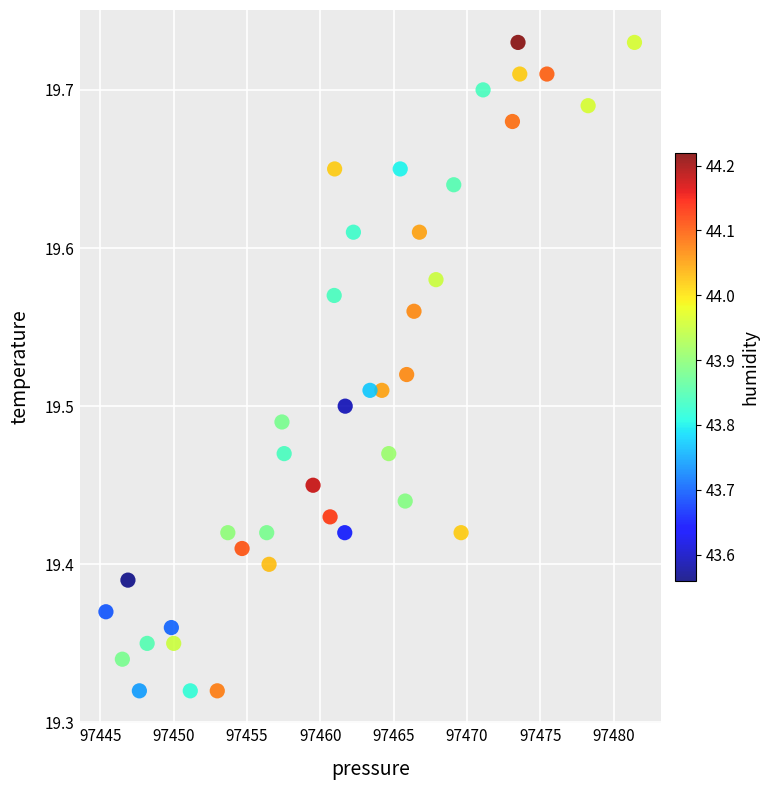

What is the range of Y values (max minus min)?

0.4